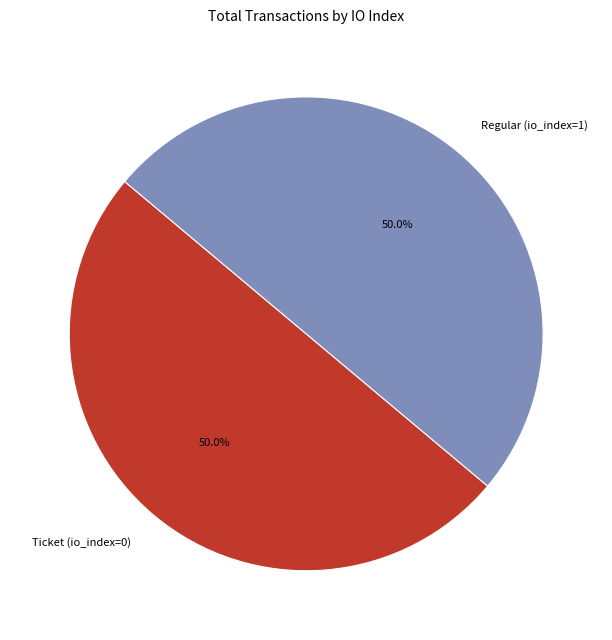

What is the ratio of the value at Regular (io_index=1) to the value at Ticket (io_index=0)?

1.0